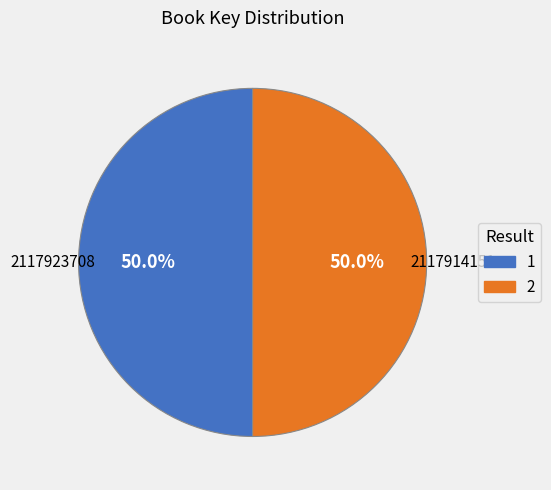

To the nearest percent, what is the combined percentage of 2 and 1?

100%